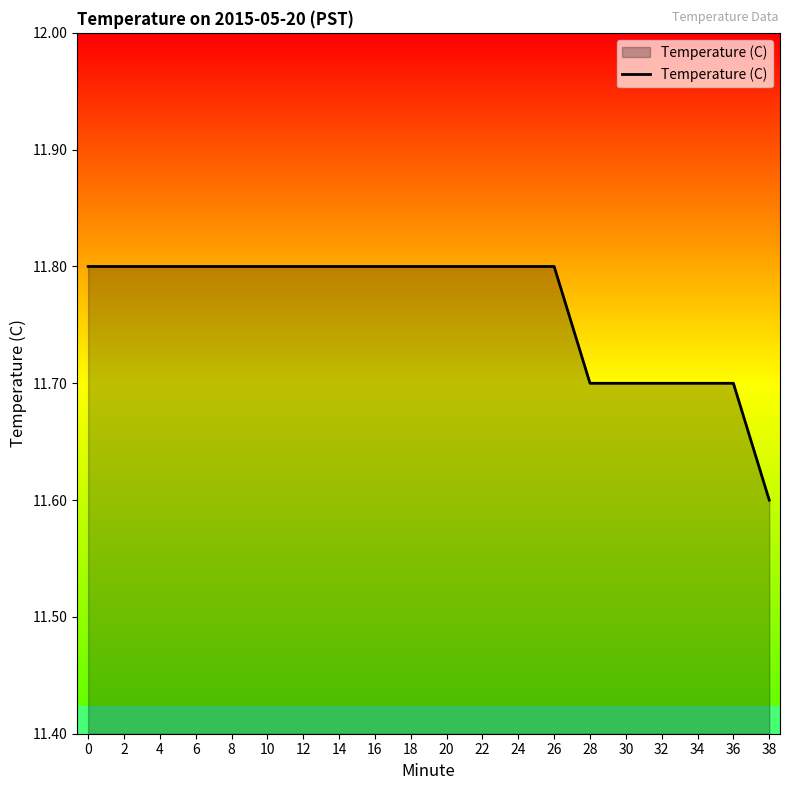

What value does the data have at 2?

11.8